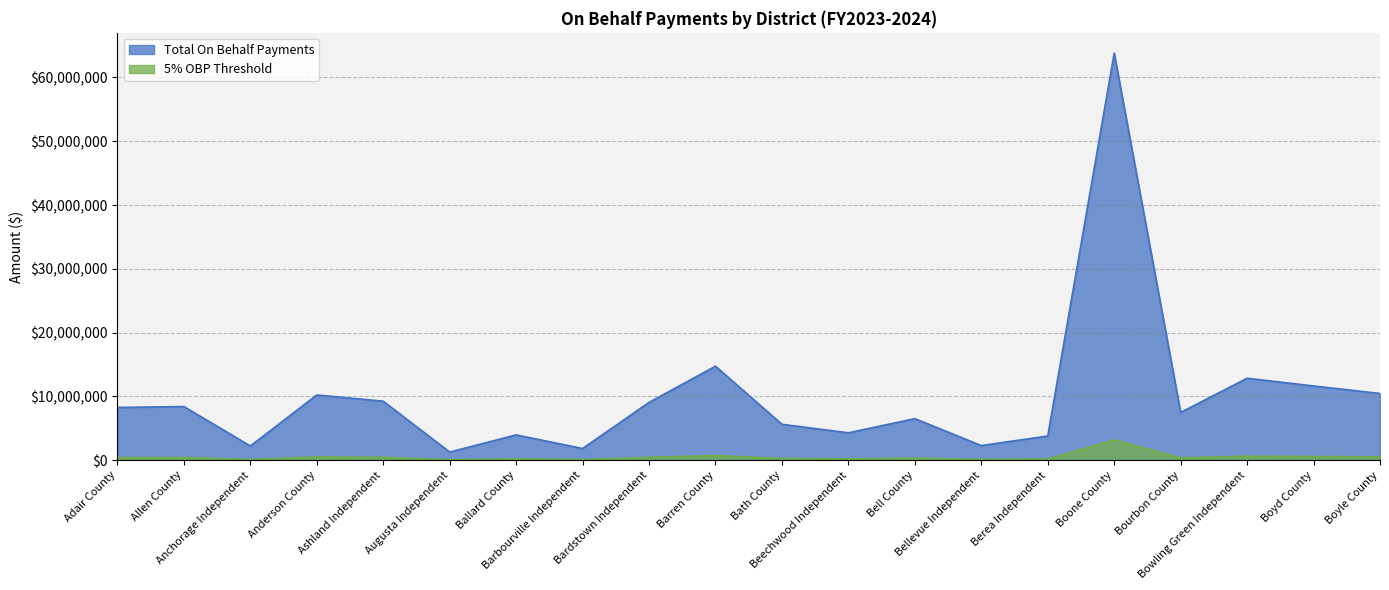

What is the label of the 9th point from the right?

Beechwood Independent